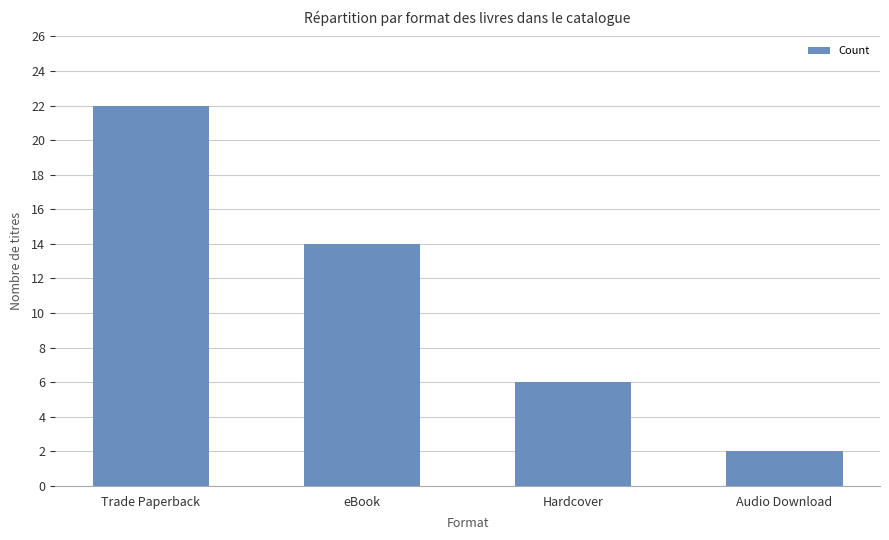

What is the difference between the maximum and minimum values?

20